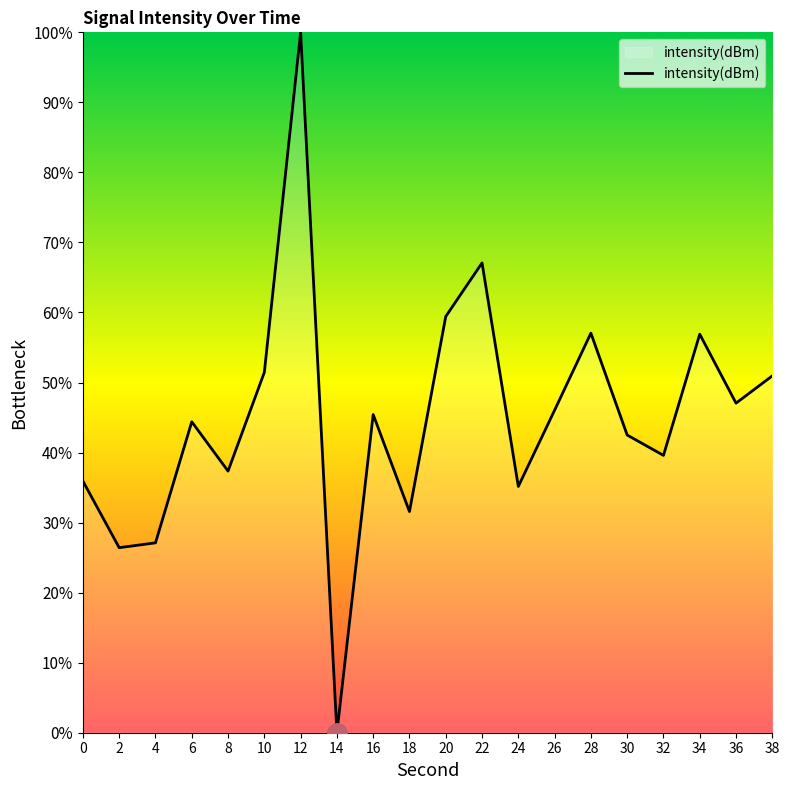

What is the sum of the values at 2 and 18?

58.0